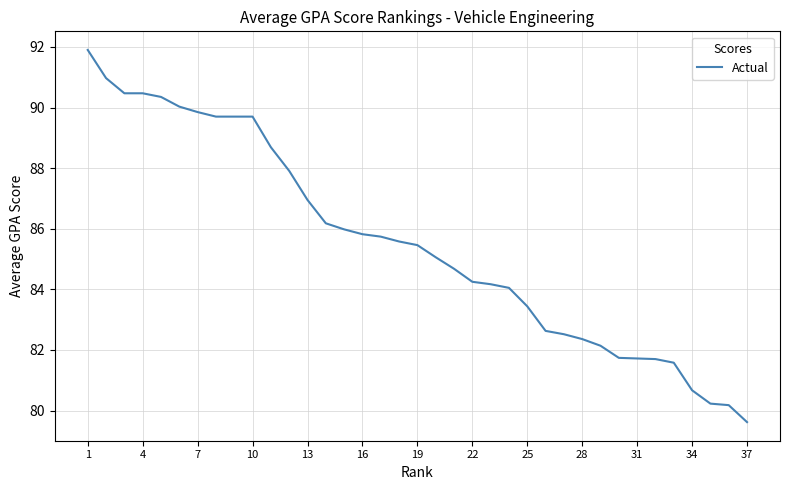

What is the difference between the maximum and minimum values?

12.3